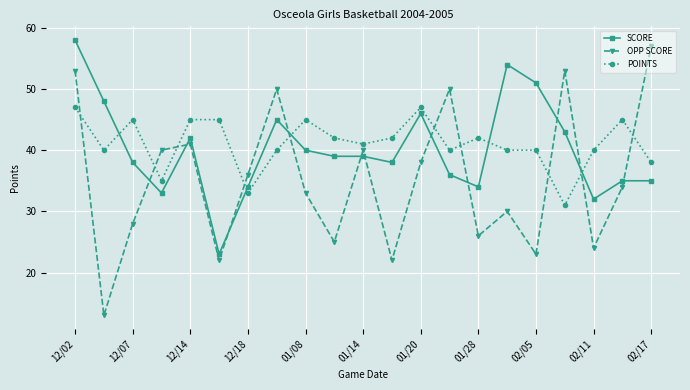

How many series are shown in this chart?

3